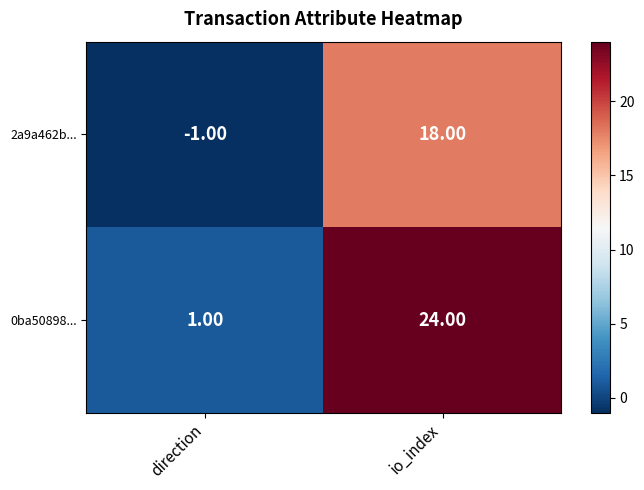

List the series in order of their peak value, highest first.

0ba50898..., 2a9a462b...